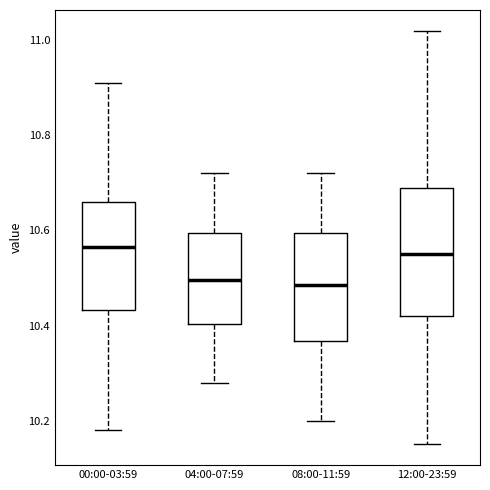

Comparing the boxes themselves (not the whiskers), which one is the tallest?

12:00-23:59